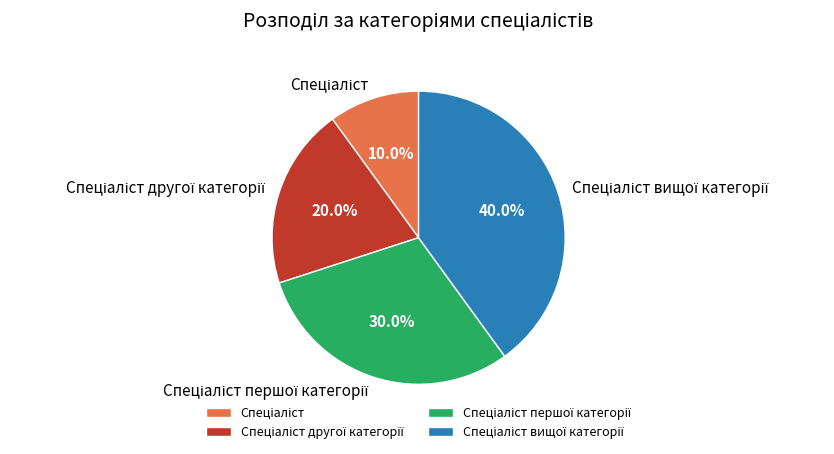

Does any single category account for the majority?

No